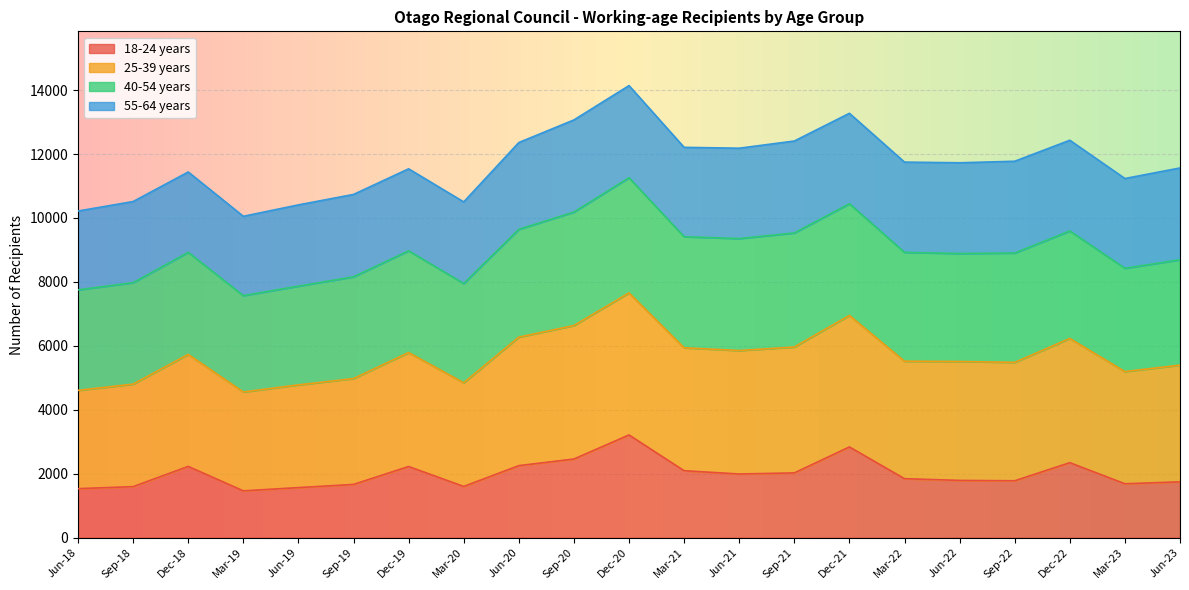

Does the chart display data point markers on the line(s)?

No